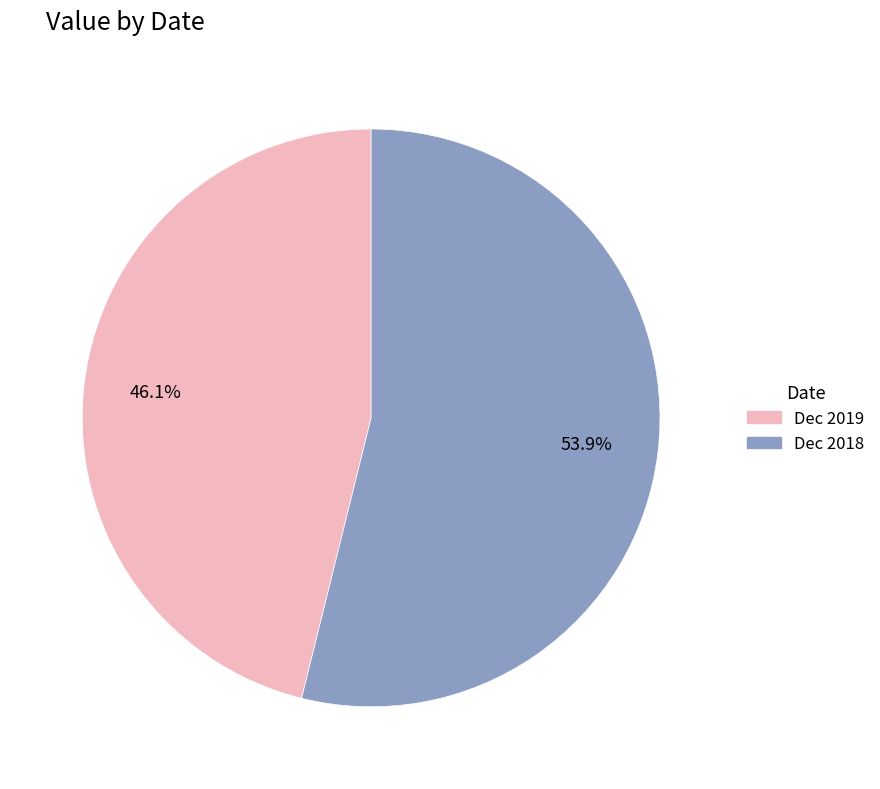

How many slices are in this pie chart?

2